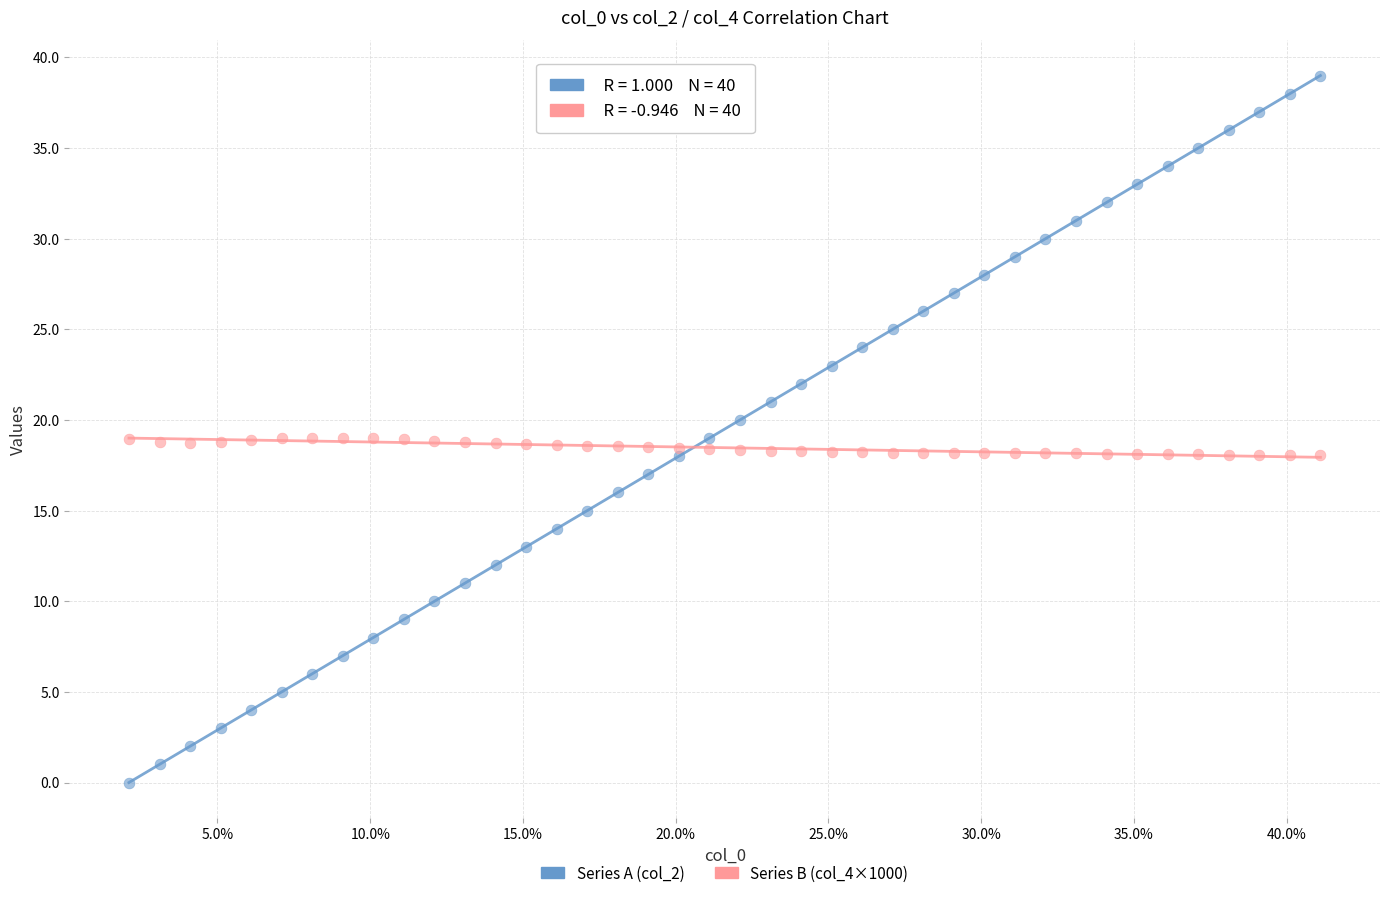

Across all data points, what is the range of Y values (max minus min)?

39.0